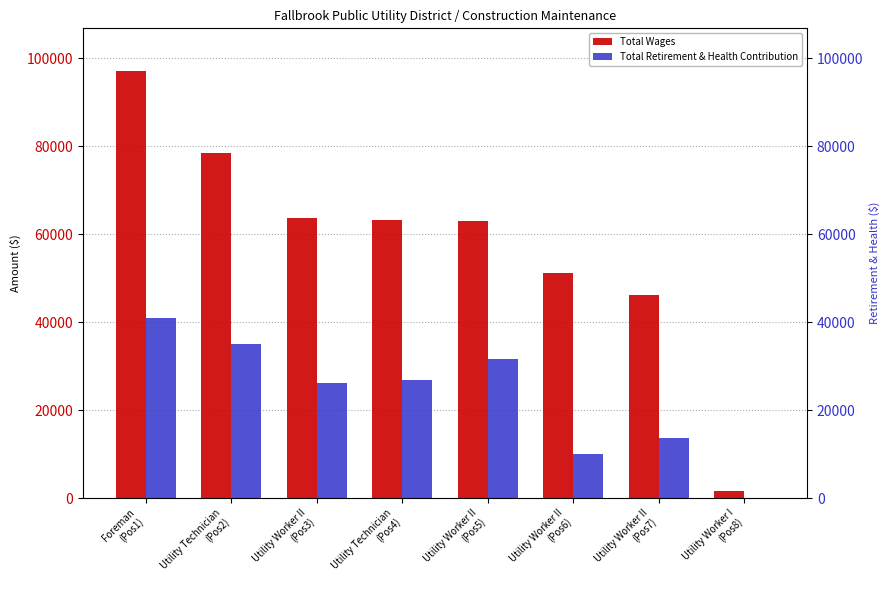

What position from the right is Utility Worker II
(Pos6)?

3